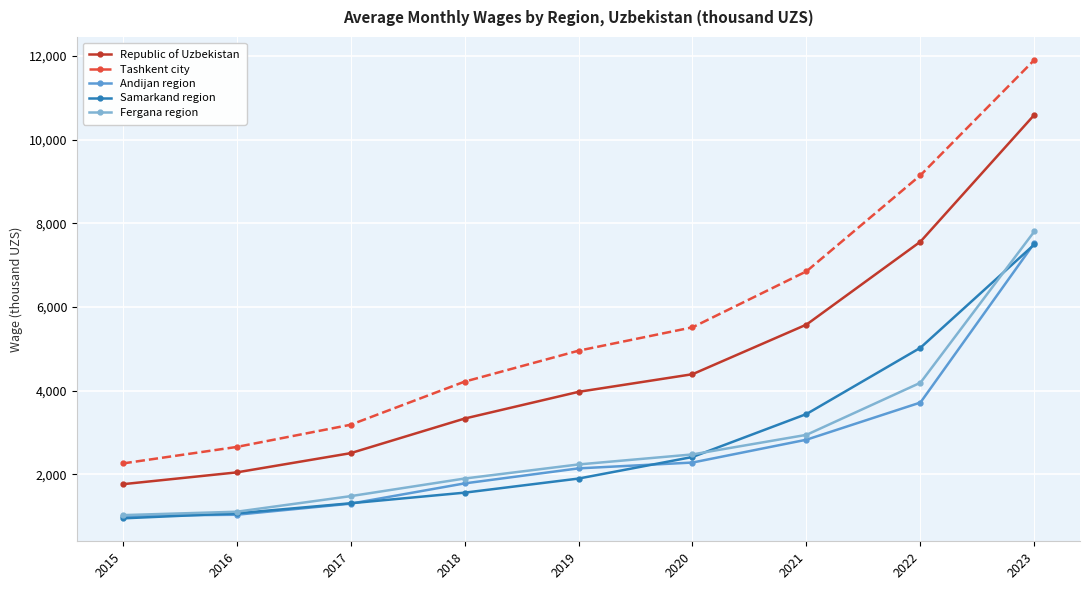

At which label does Samarkand region first exceed 1894?

2019